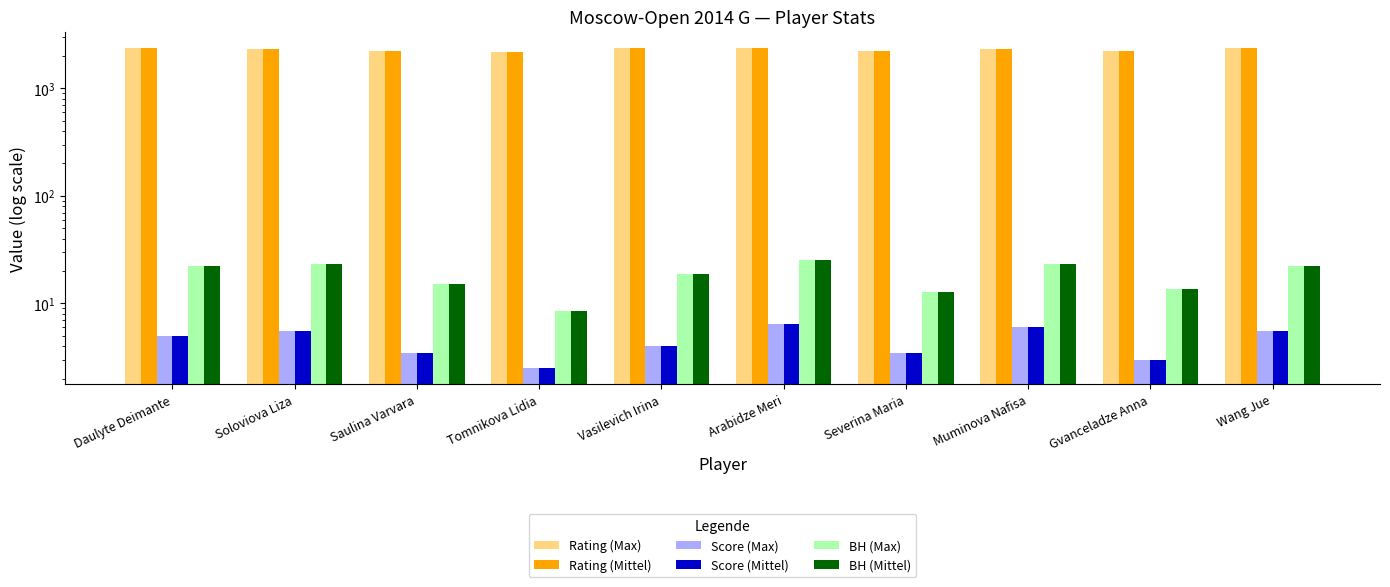

Rank the series by their maximum value, from lowest to highest.

Score (Max), Score (Mittel), BH (Max), BH (Mittel), Rating (Max), Rating (Mittel)